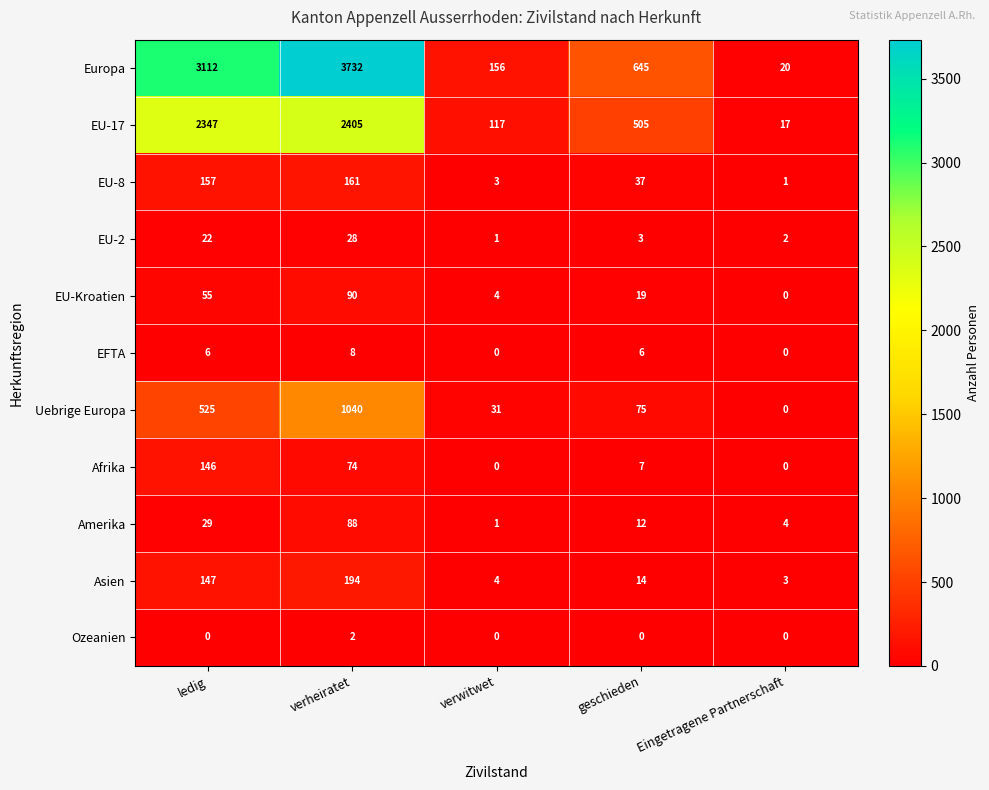

Rank the series by their maximum value, from highest to lowest.

Europa, EU-17, Uebrige Europa, Asien, EU-8, Afrika, EU-Kroatien, Amerika, EU-2, EFTA, Ozeanien